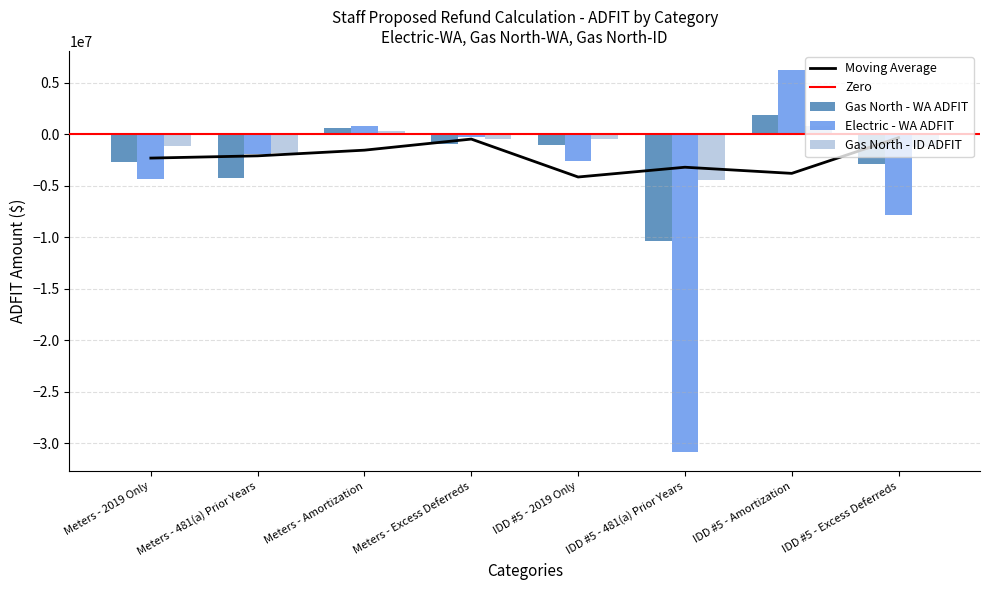

What is the label of the 1st bar from the right?

IDD #5 - Excess Deferreds